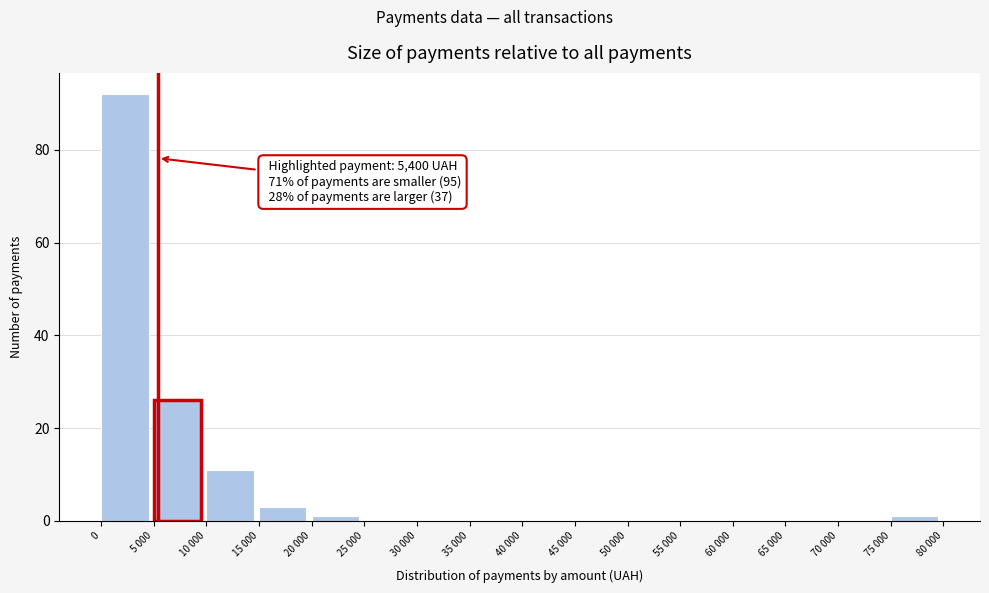

Reading left to right, transcribe all the data shown in this chart.

0=92	5 000=26	10 000=11	15 000=3	20 000=1	25 000=0	30 000=0	35 000=0	40 000=0	45 000=0	50 000=0	55 000=0	60 000=0	65 000=0	70 000=0	75 000=1